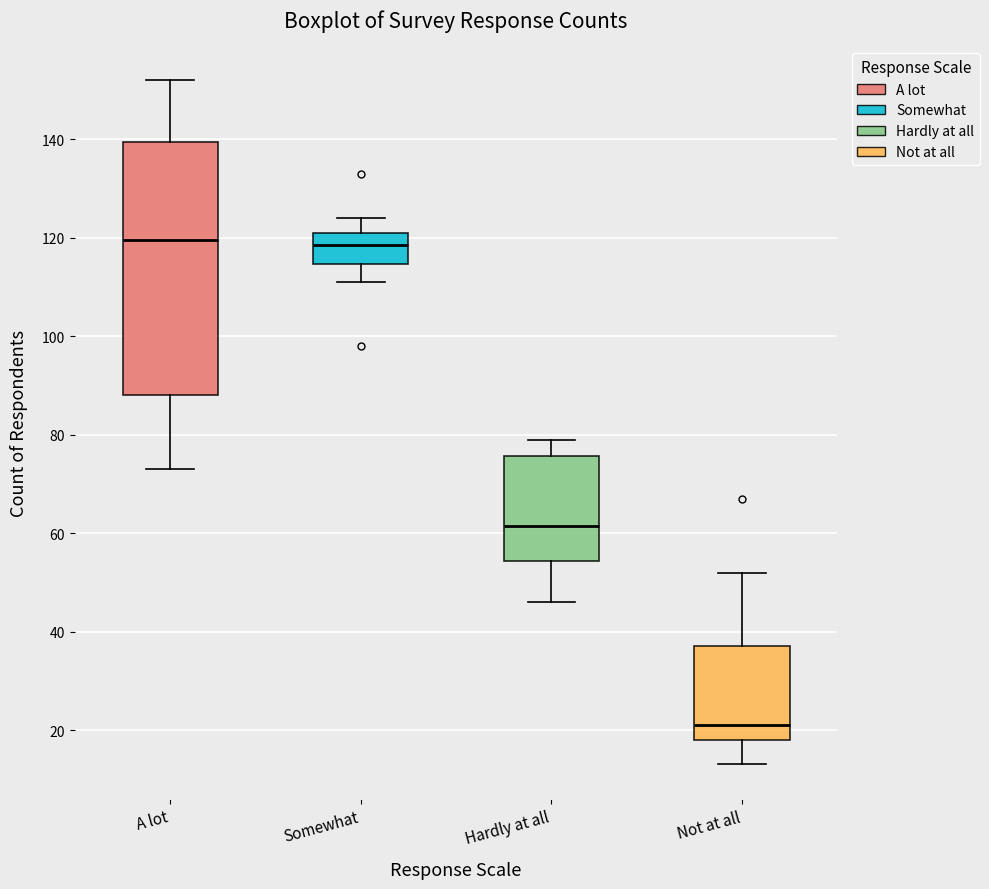

Which box has the lowest median line?

Not at all